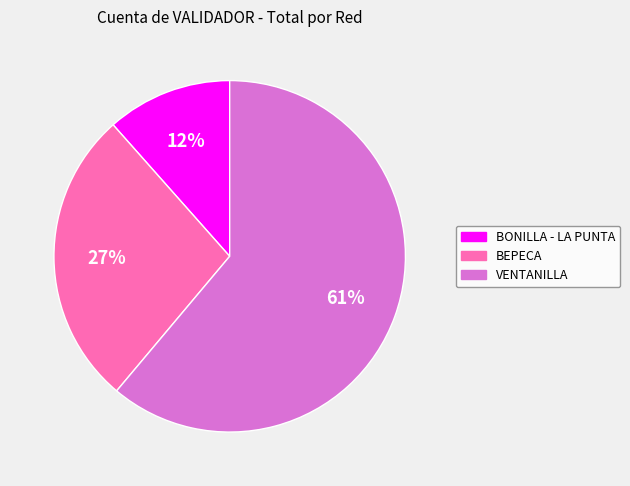

What percentage is the BONILLA - LA PUNTA slice, to the nearest percent?

12%